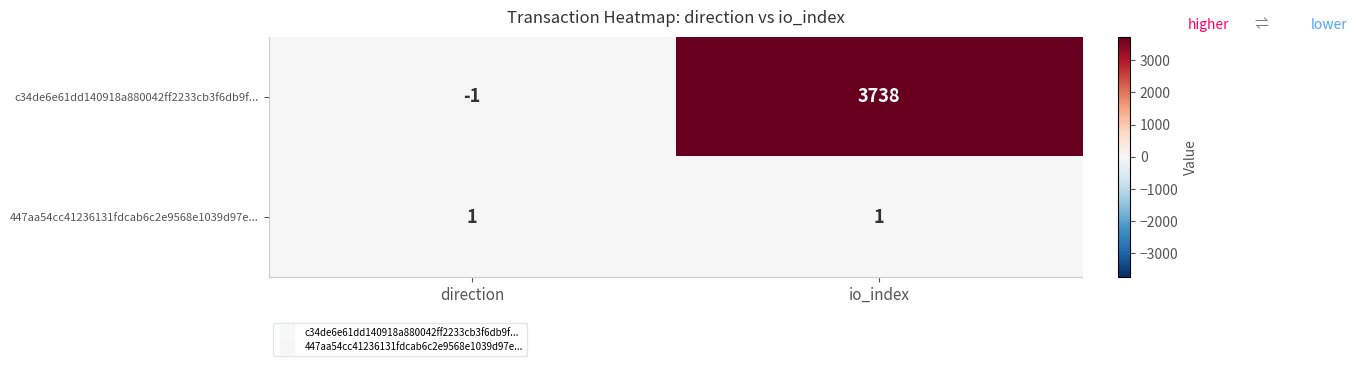

Reading left to right, transcribe all the data shown in this chart.

c34de6e61dd140918a880042ff2233cb3f6db9f...: direction=-1	io_index=3738
447aa54cc41236131fdcab6c2e9568e1039d97e...: direction=1	io_index=1